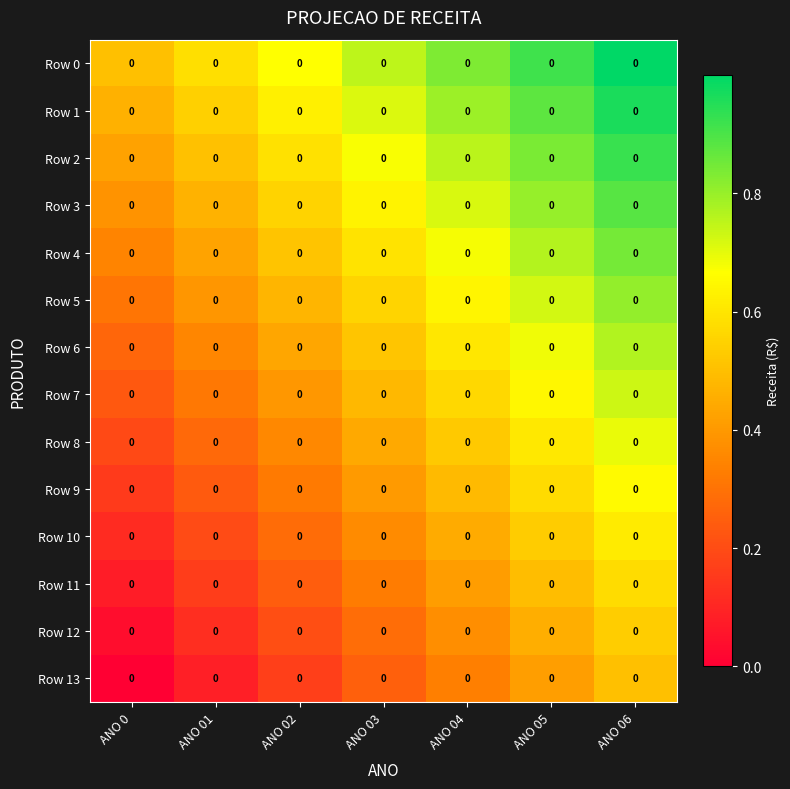

What is the sum of all Row 12 values?

2.0